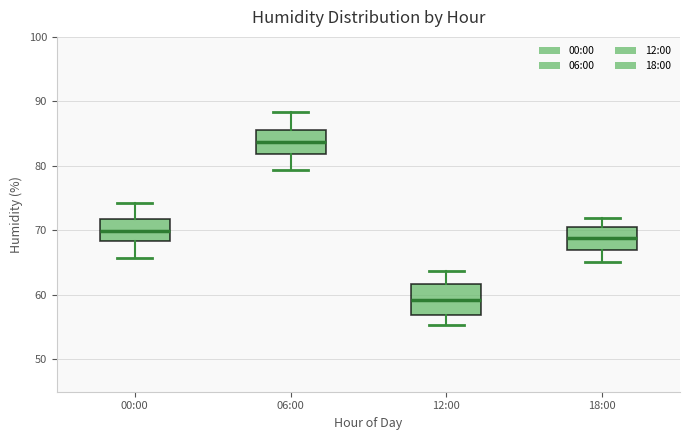

Which box has the highest median line?

06:00